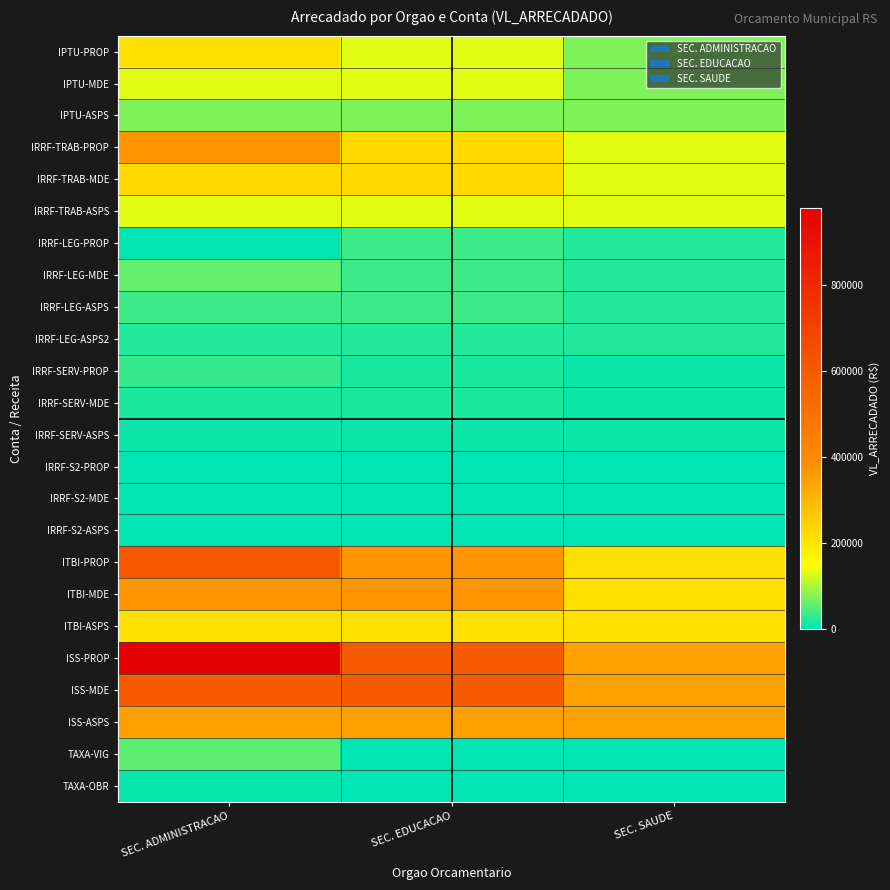

Which has a higher value, SEC. SAUDE or SEC. EDUCACAO?

SEC. EDUCACAO